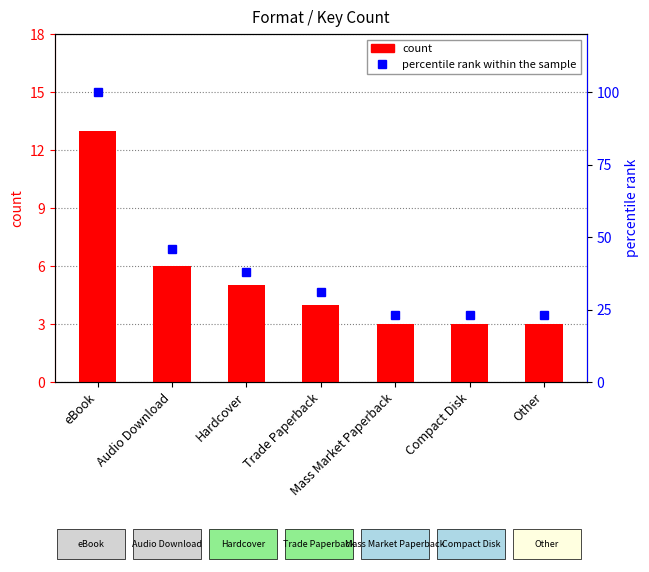

Does the chart contain any negative values?

No